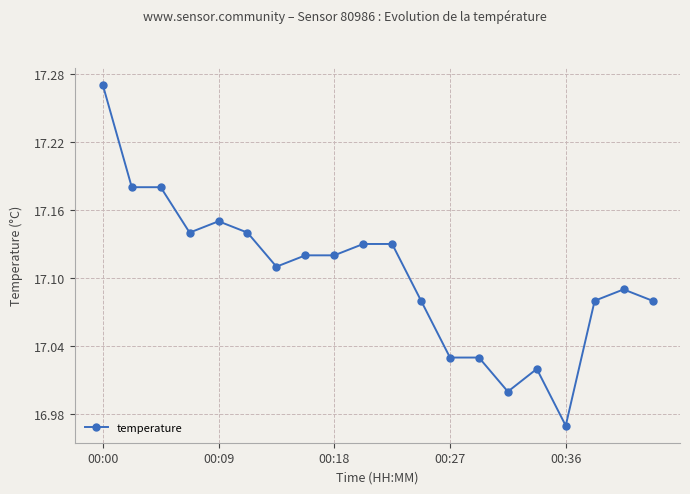

What is the difference between the maximum and minimum values?

0.3